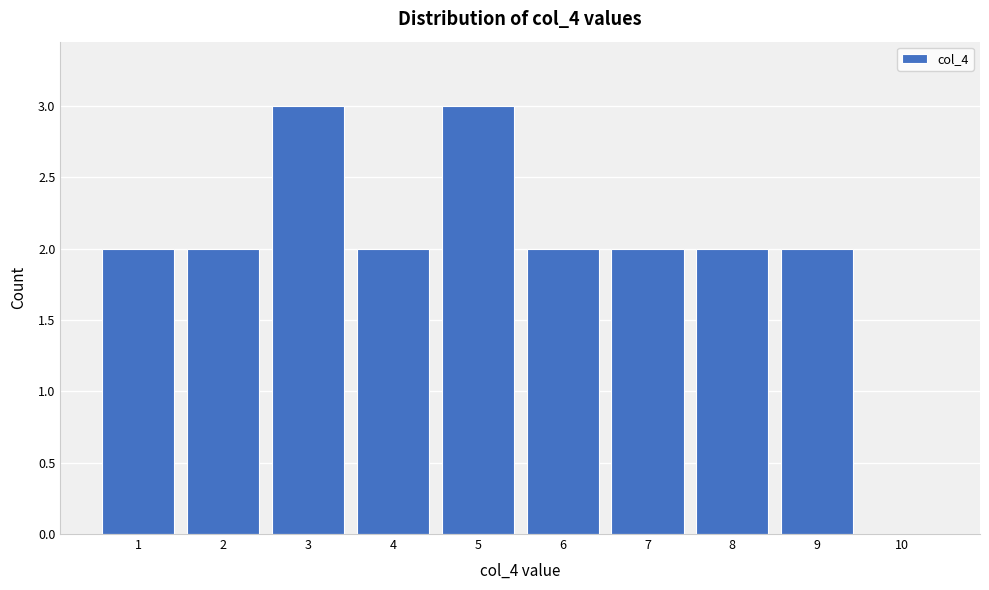

Reading left to right, list every bar in this chart as the range it spans on the x-axis followed by its height. The values are not printed on the chart, so give them approximately, as read against the axis.

0.5 to 1.5: 2
1.5 to 2.5: 2
2.5 to 3.5: 3
3.5 to 4.5: 2
4.5 to 5.5: 3
5.5 to 6.5: 2
6.5 to 7.5: 2
7.5 to 8.5: 2
8.5 to 9.5: 2
9.5 to 10.5: 0